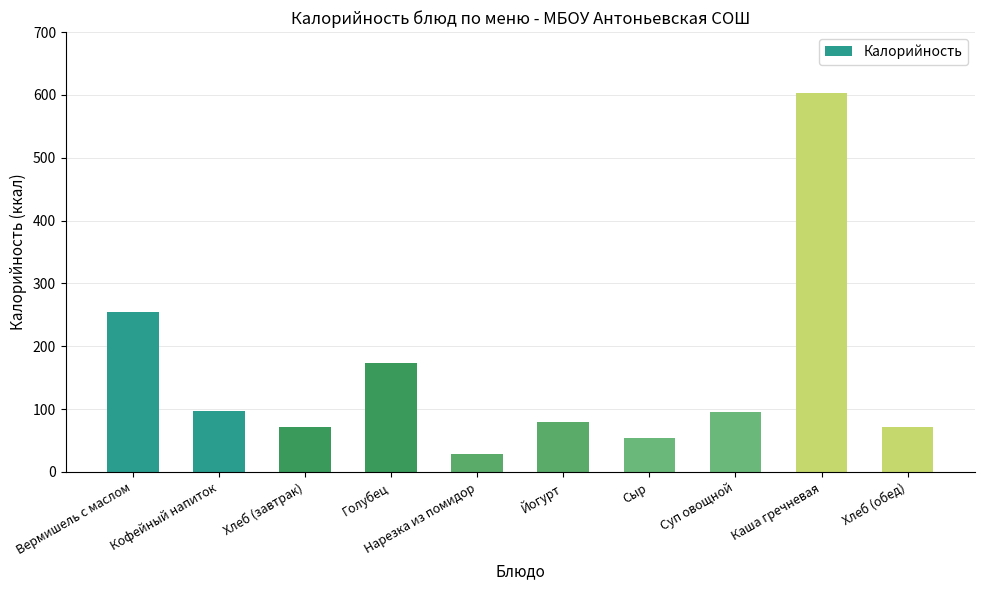

What is the difference between the second highest and second lowest values?

201.0